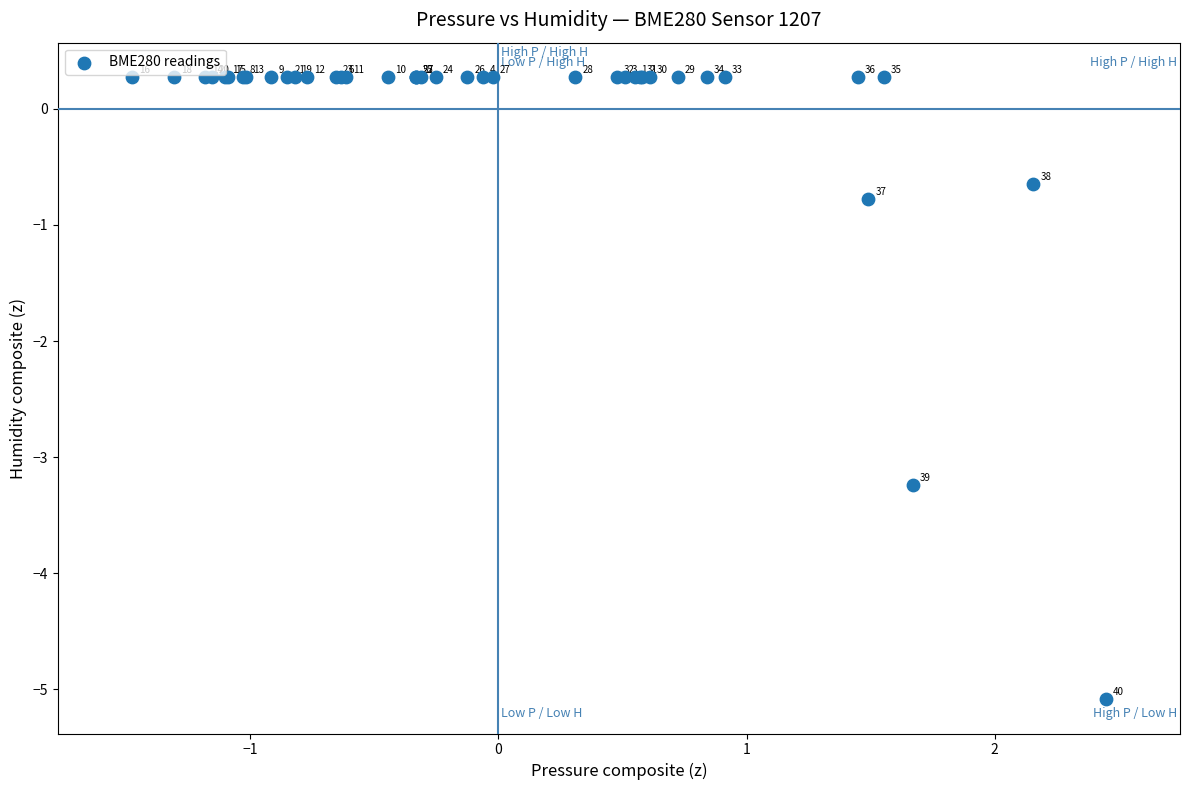

What Y value in the scatter plot is closest to -2?

-0.8